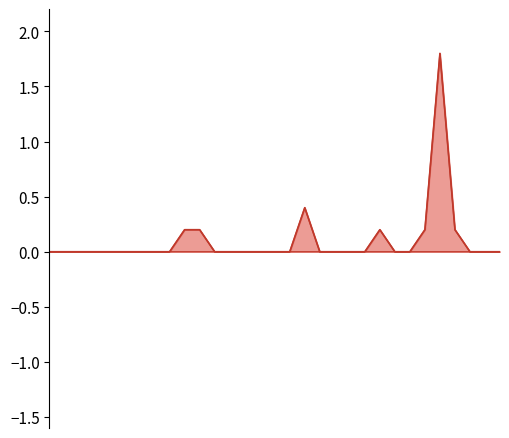

What is the difference between the maximum and minimum values?

1.8